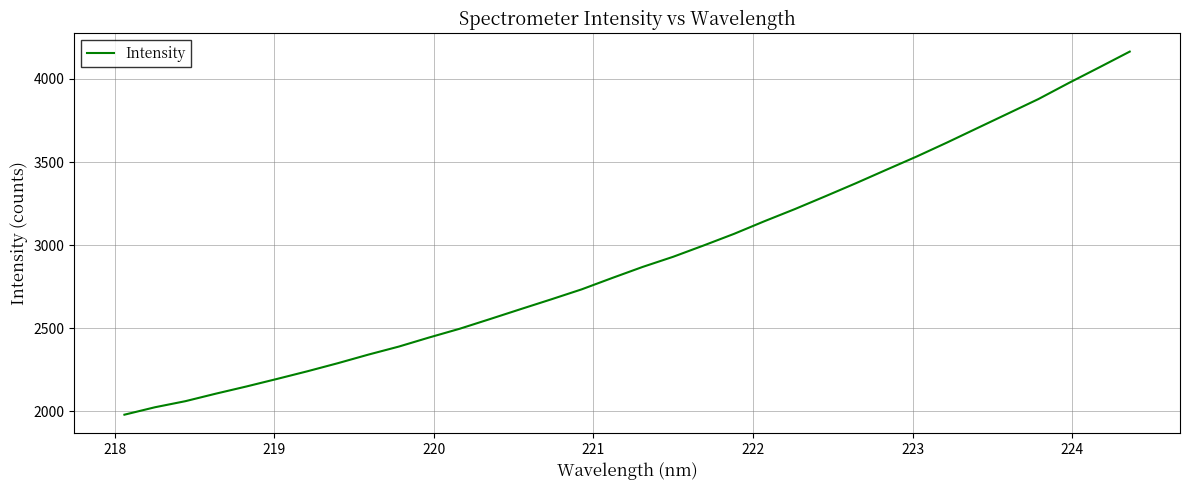

What is the smallest value displayed?

1979.2